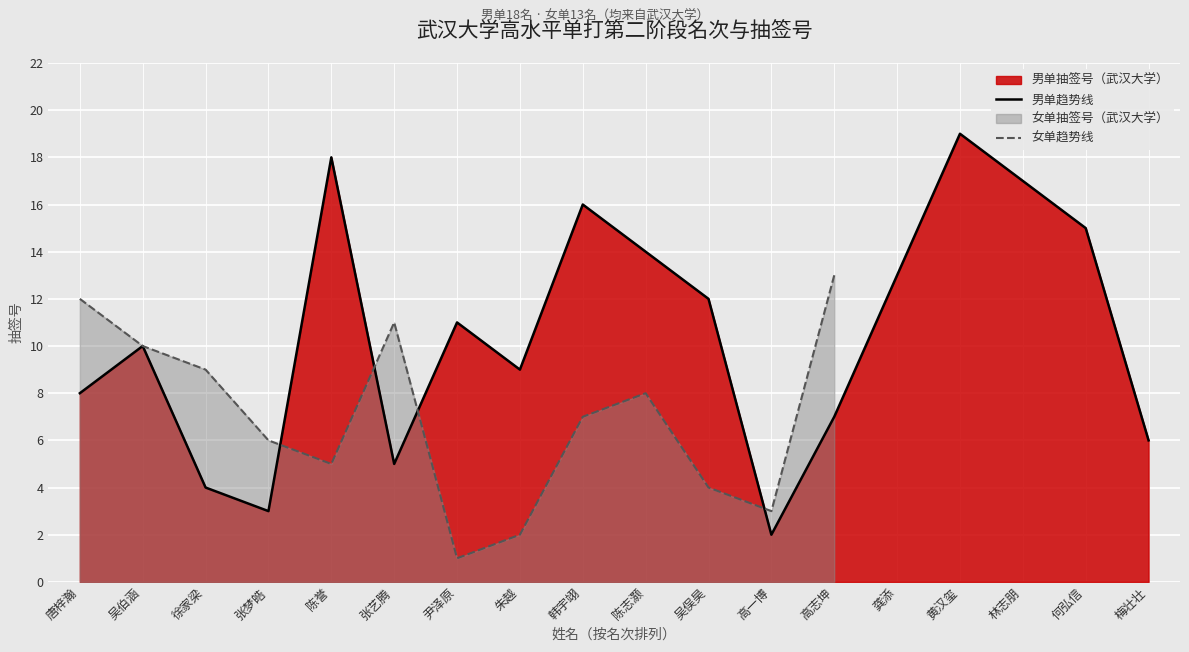

Does the chart display data point markers on the line(s)?

No